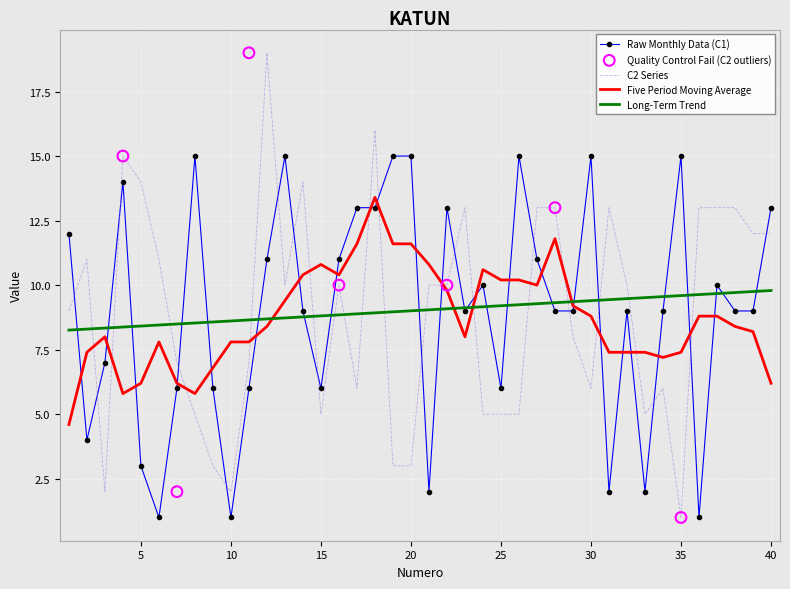

At how many categories does at least one series exceed 12?

22